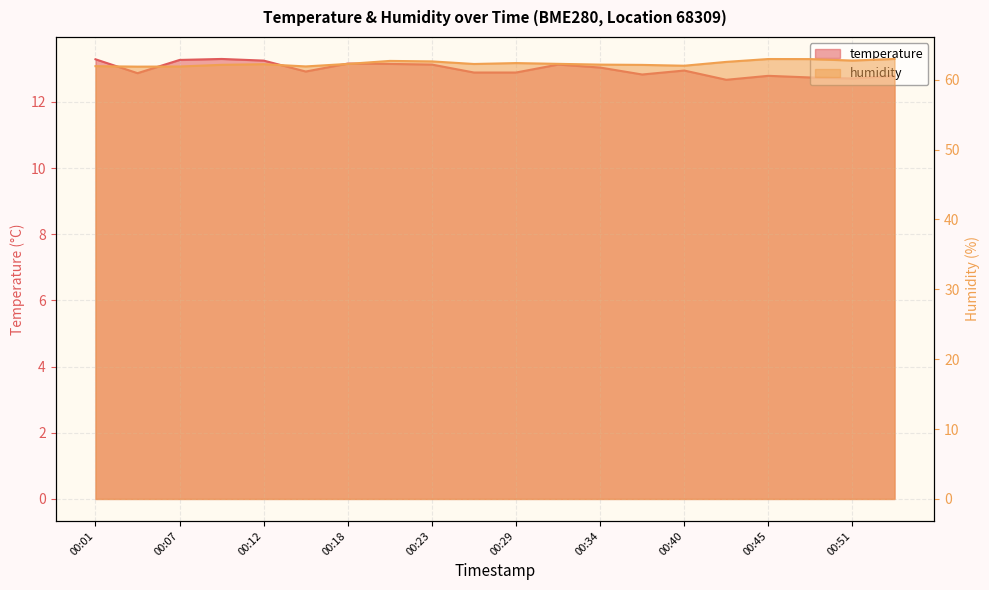

List the series in order of their overall mean, highest first.

humidity line, temperature line